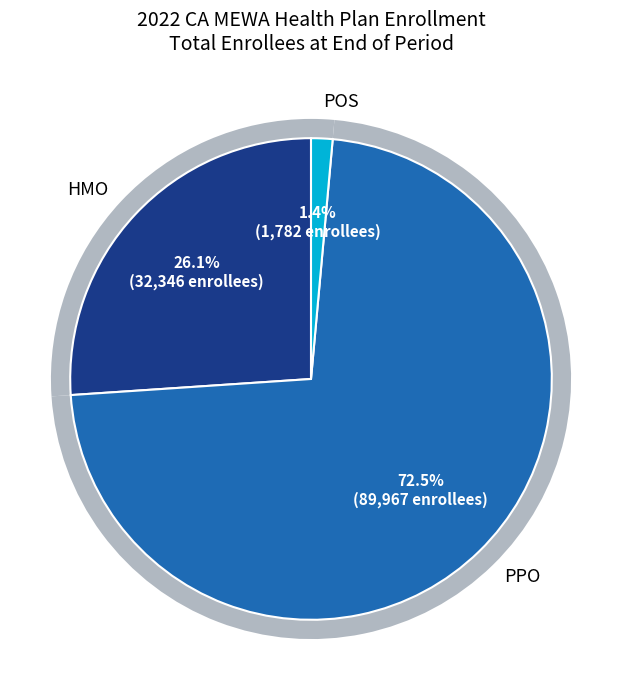

Do Anthem HMO (Sequoia) and Aetna HMO (CA Race) together represent more than half of the pie?

No